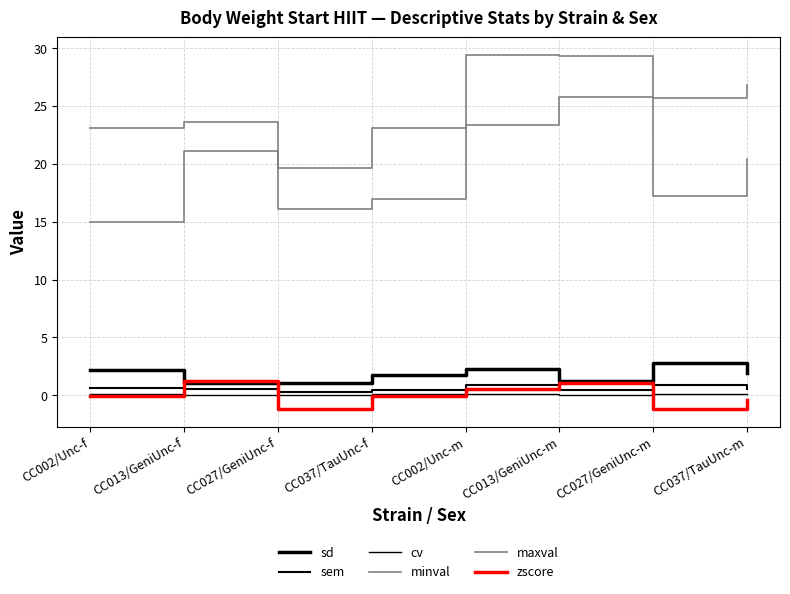

Which series ends up on top after the final intersection of sem and zscore?

sem